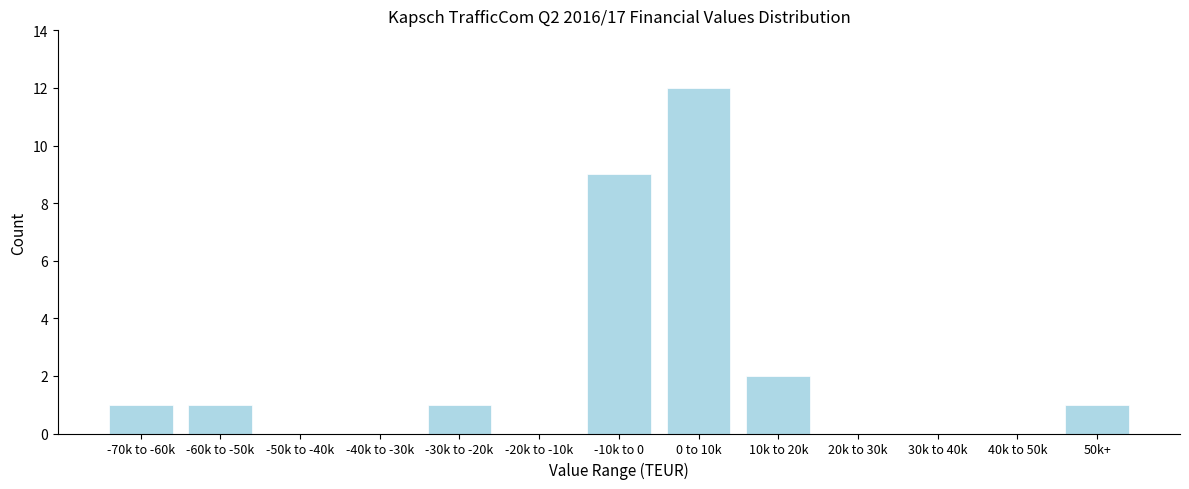

Reading left to right, list all the values displayed in this chart.

-70k to -60k=1	-60k to -50k=1	-50k to -40k=0	-40k to -30k=0	-30k to -20k=1	-20k to -10k=0	-10k to 0=9	0 to 10k=12	10k to 20k=2	20k to 30k=0	30k to 40k=0	40k to 50k=0	50k+=1